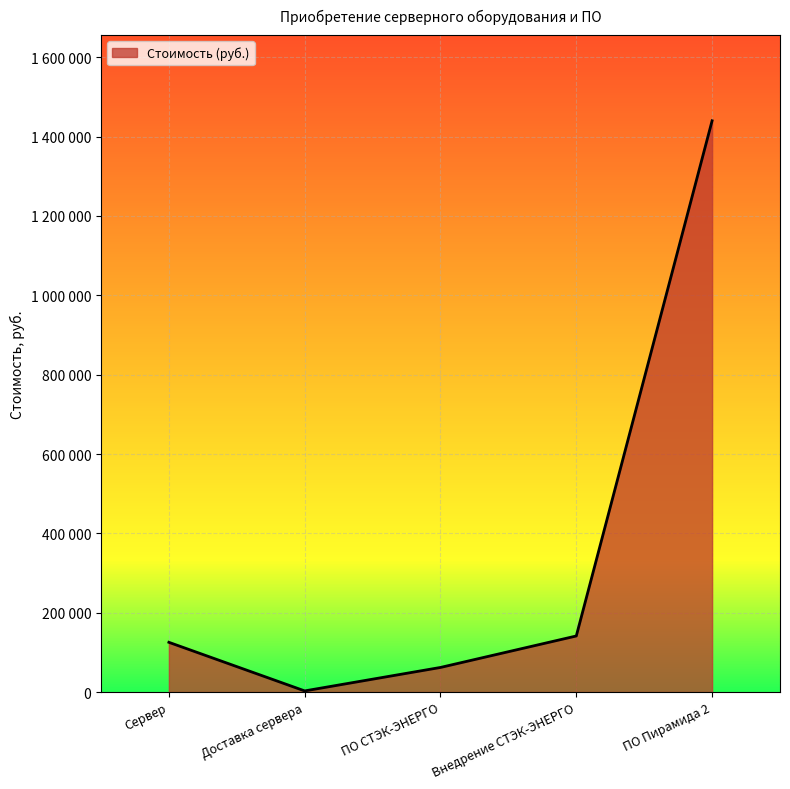

At which label is the value closest to 721431?

Внедрение СТЭК-ЭНЕРГО